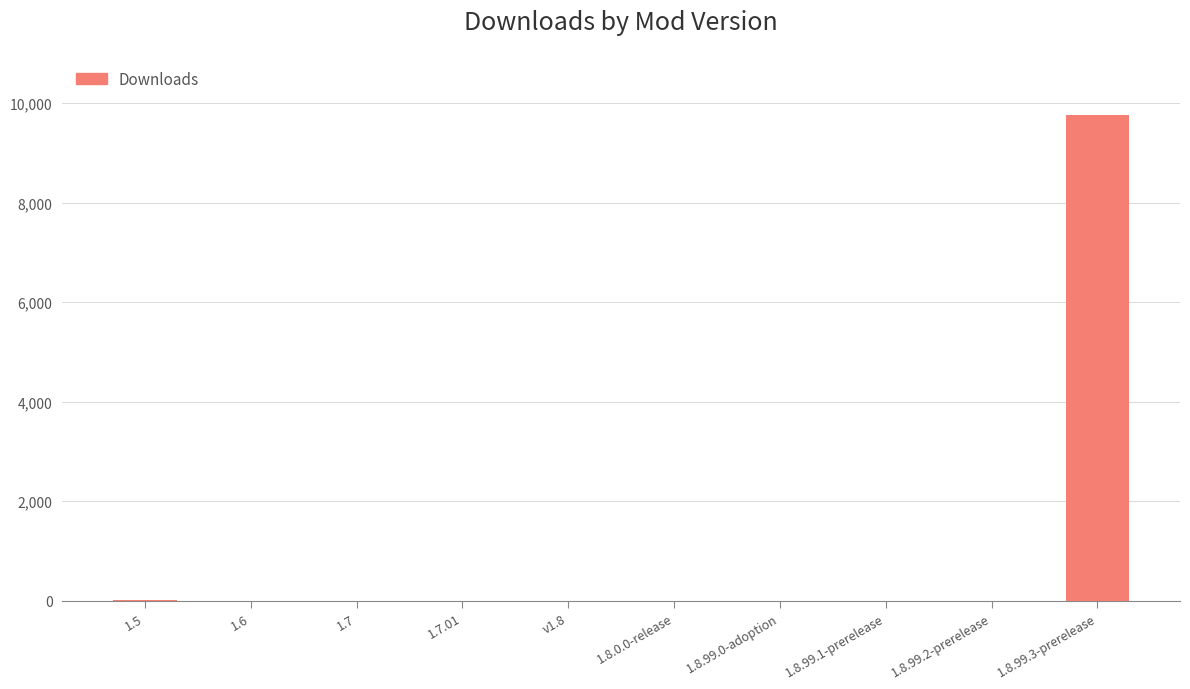

Which category has the highest value across all series?

1.8.99.3-prerelease